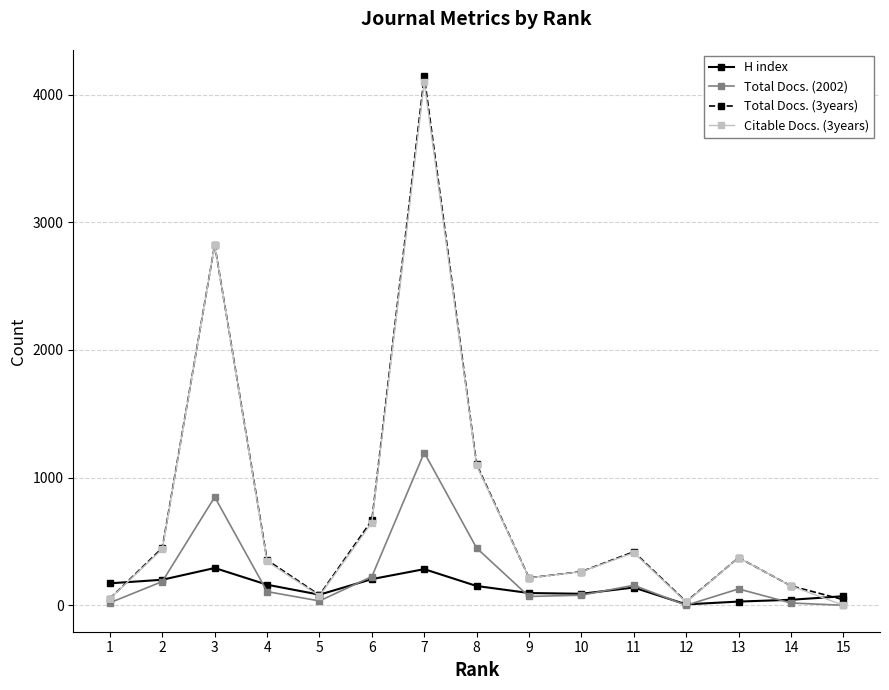

At how many categories does at least one series exceed 3083?

1